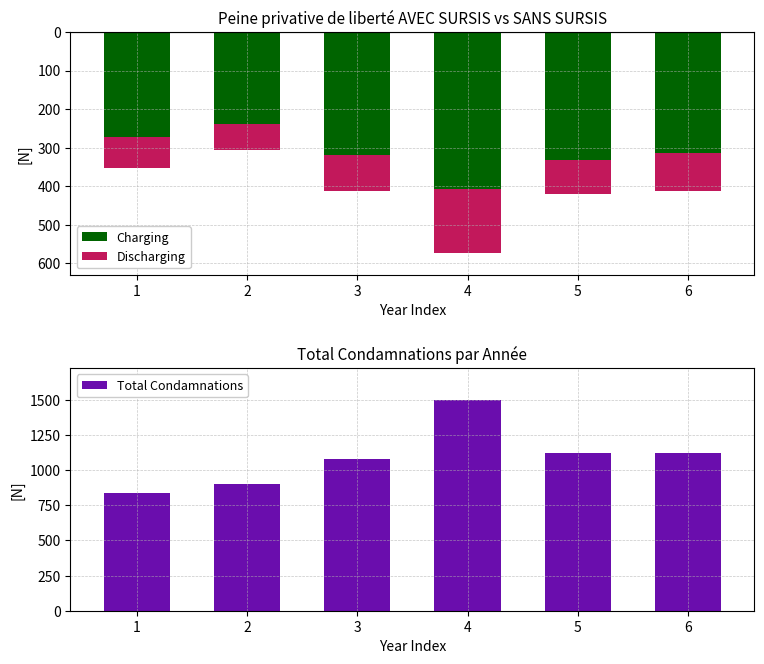

Between 2 and 3, which is larger?

2